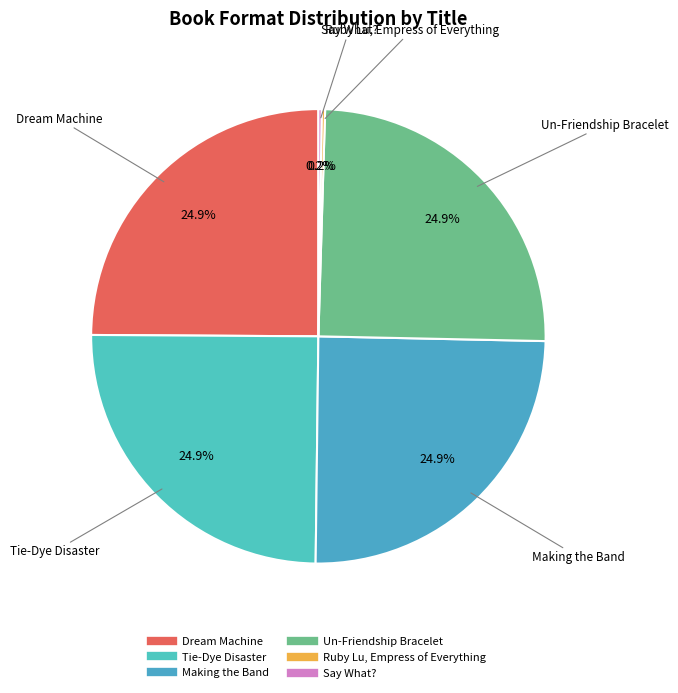

Does Un-Friendship Bracelet represent more than half of the total?

No